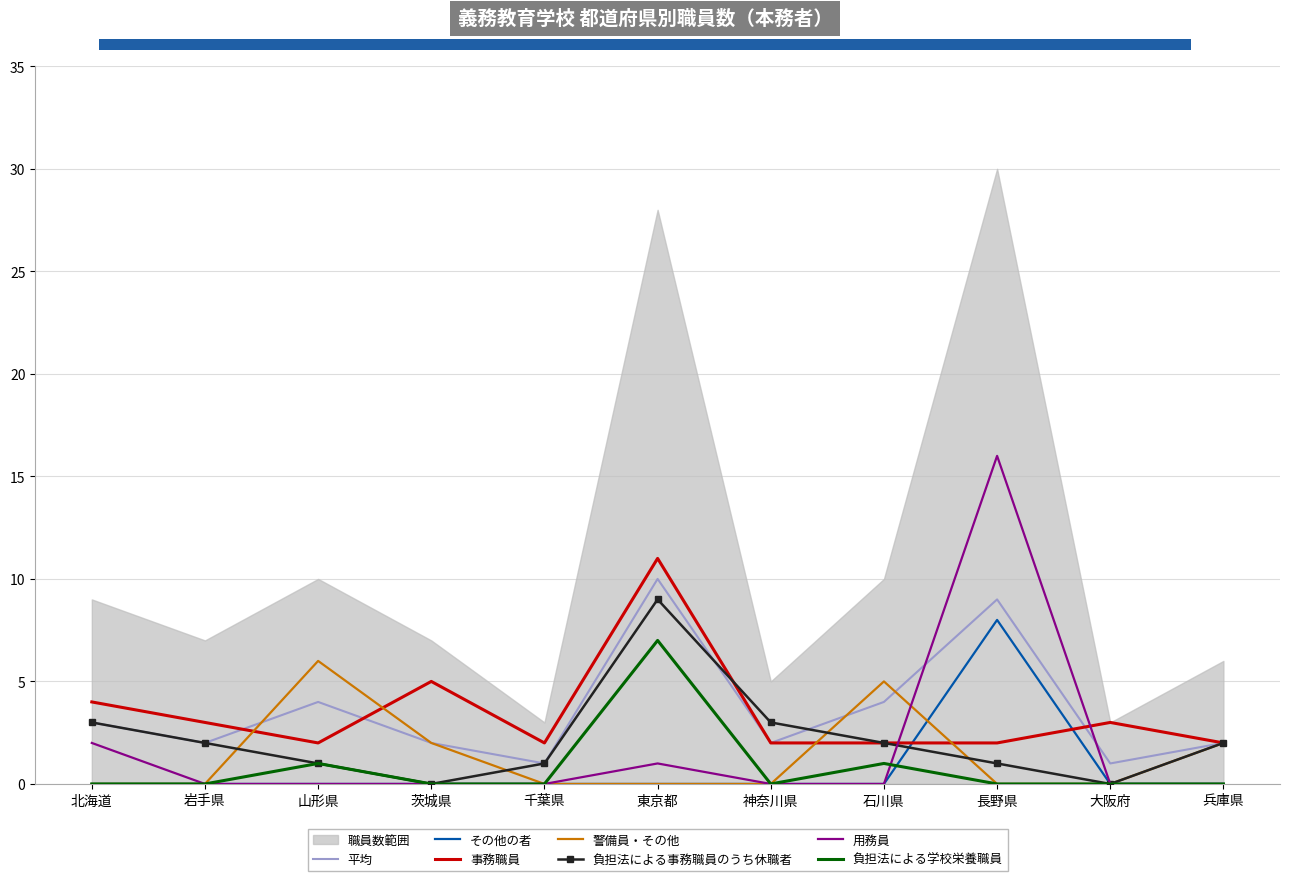

Does the chart have visible grid lines?

Yes